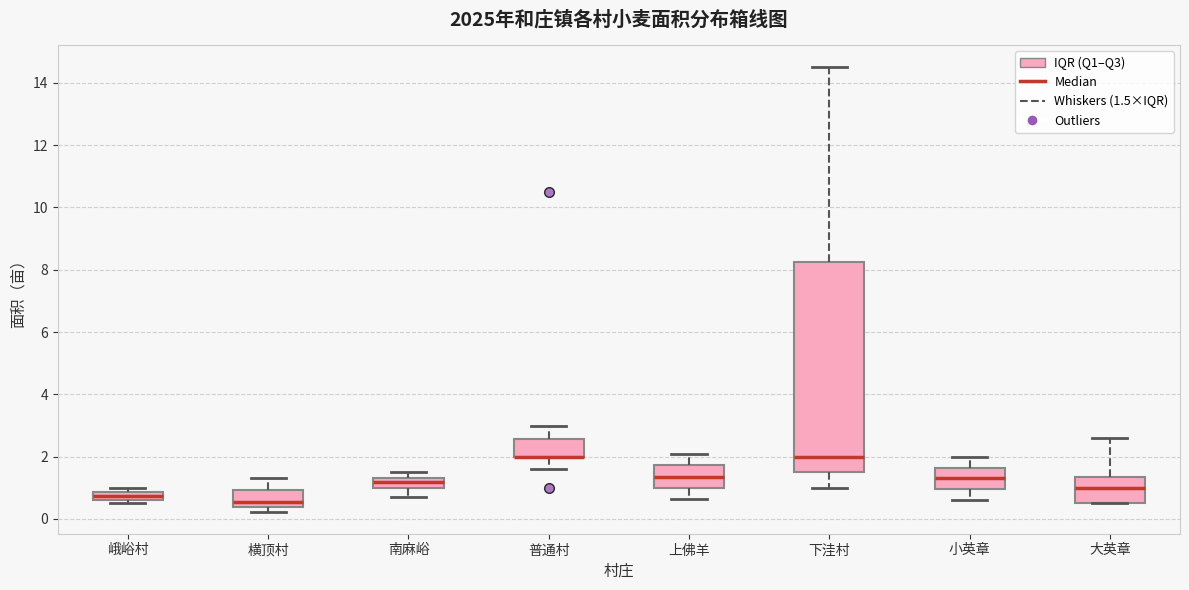

Comparing the boxes themselves (not the whiskers), which one is the tallest?

下洼村